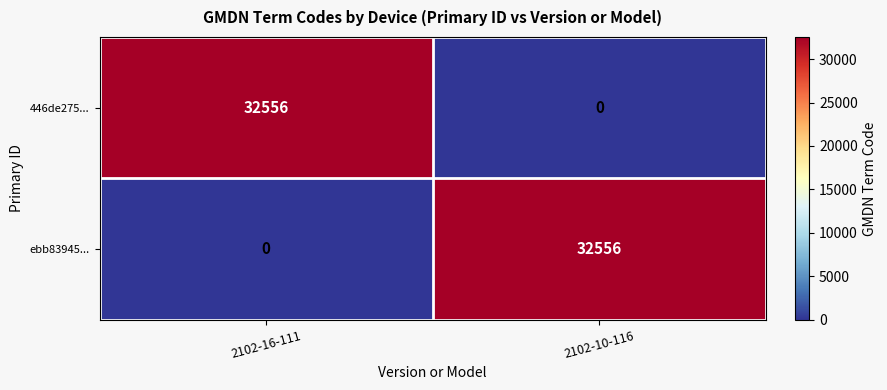

Count the number of data series in this chart.

2